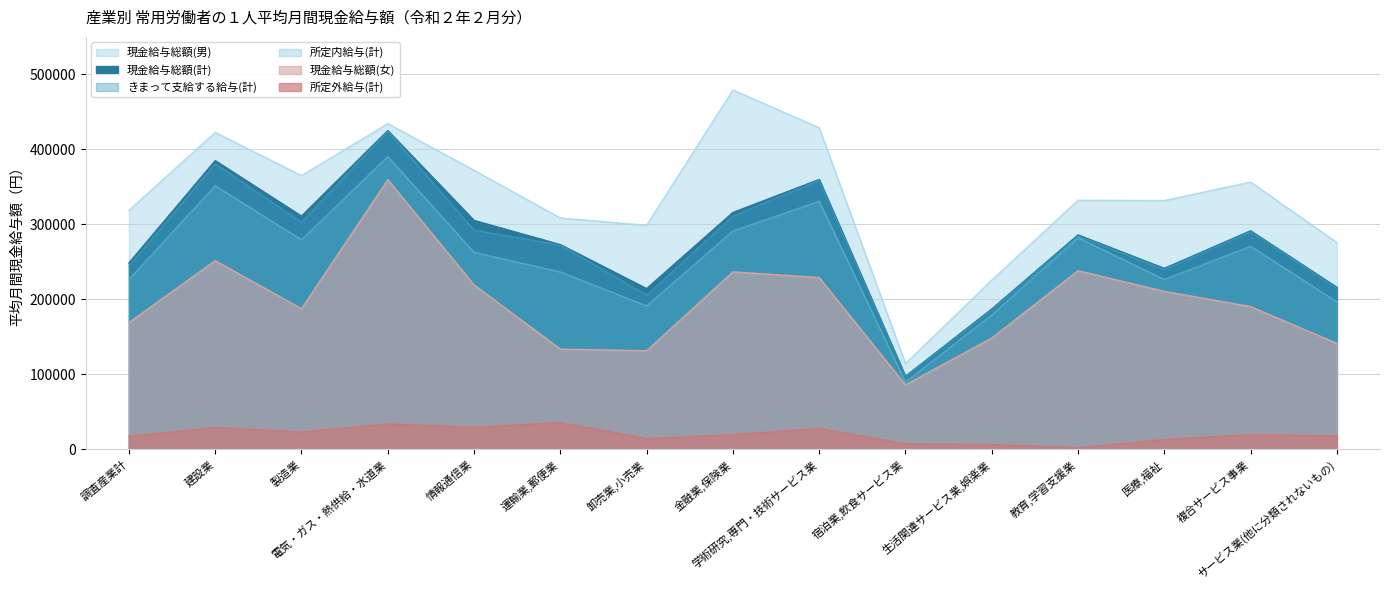

At which category does 現金給与総額(計) reach its first local valley?

製造業